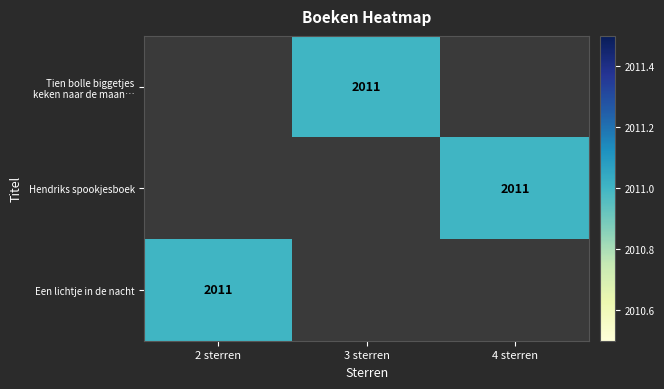

The value of Een lichtje in de nacht at 2 sterren is 3262. True or false?

False